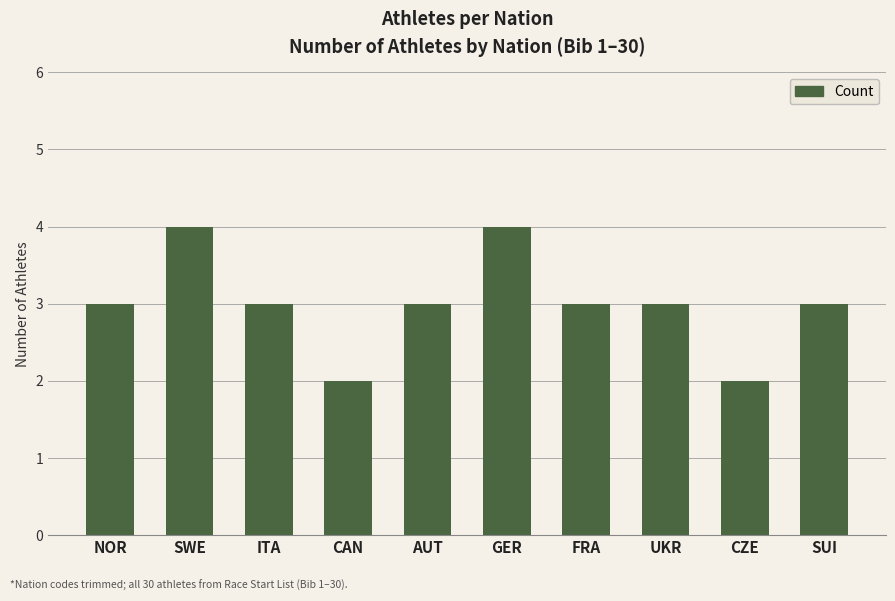

What is the sum of the values at NOR and FRA?

6